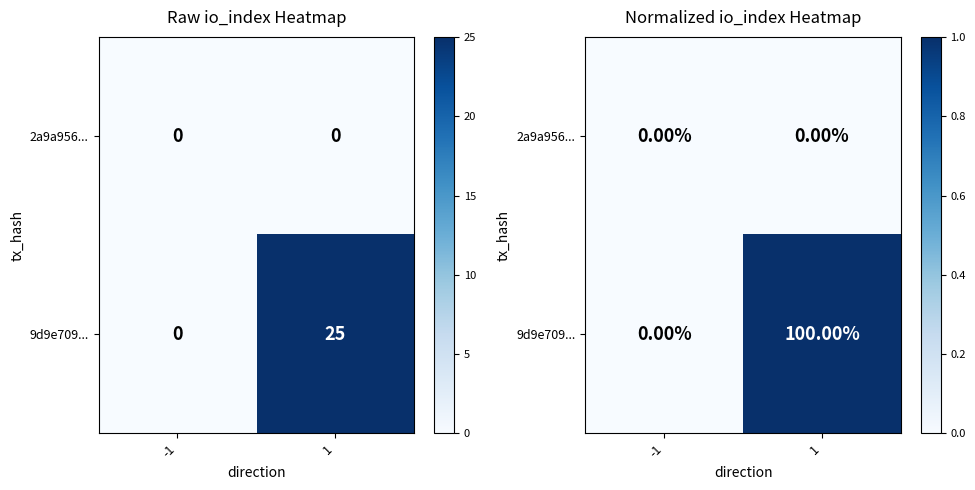

The 9d9e709... series shows 0 at -1. True or false?

True